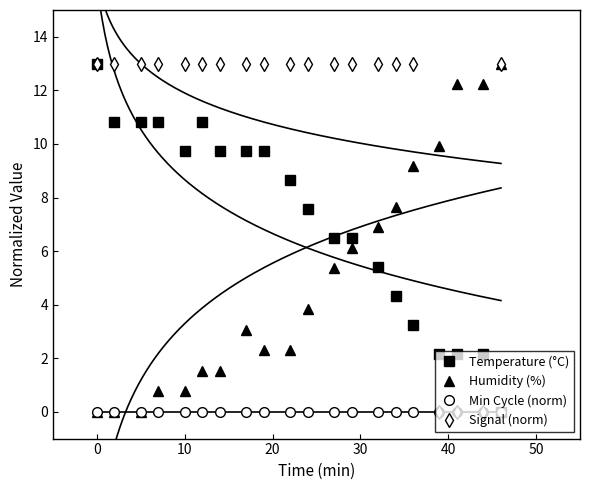

How many lines are shown in the chart?

4